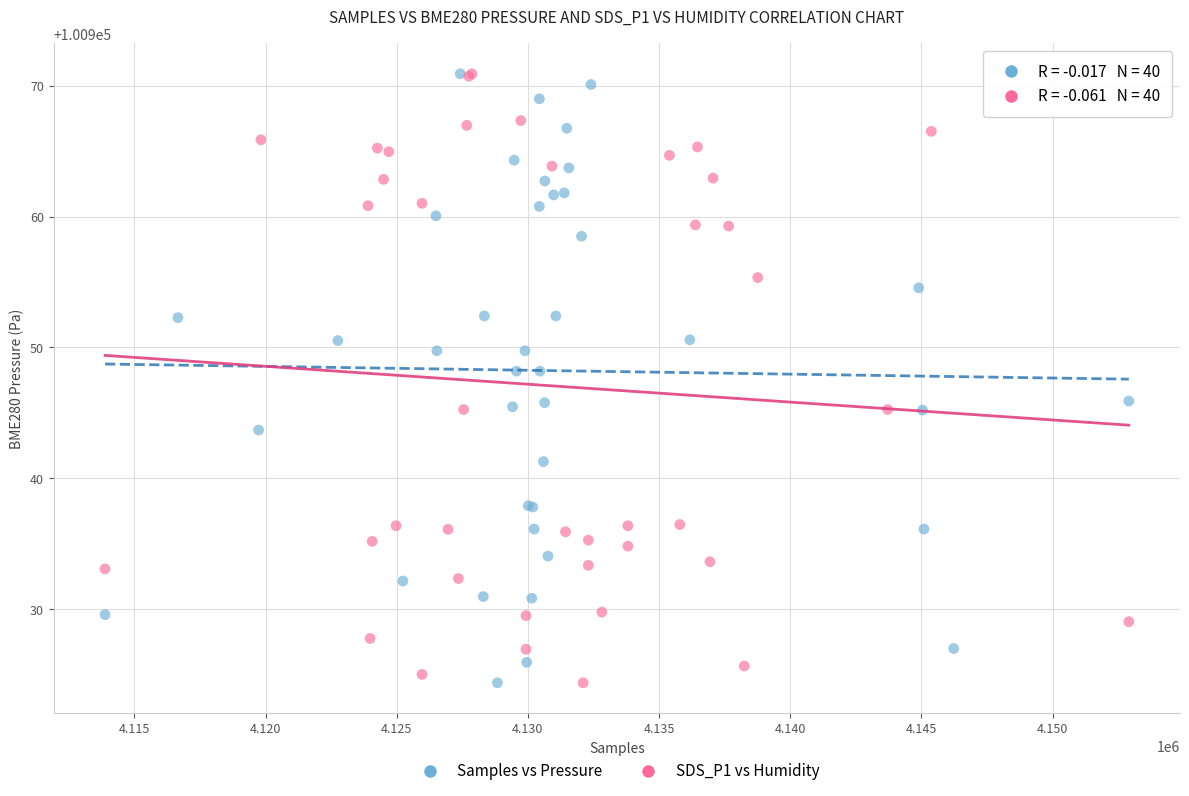

What are all the series names shown in the legend?

Samples vs Pressure, SDS_P1 vs Humidity